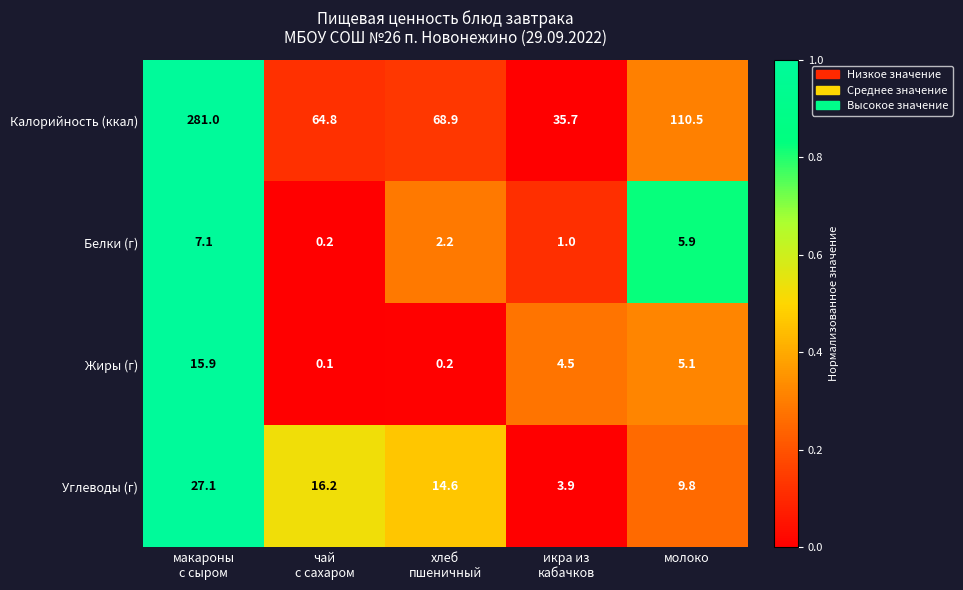

Which series changed the most between макароны
с сыром and молоко?

Калорийность (ккал)